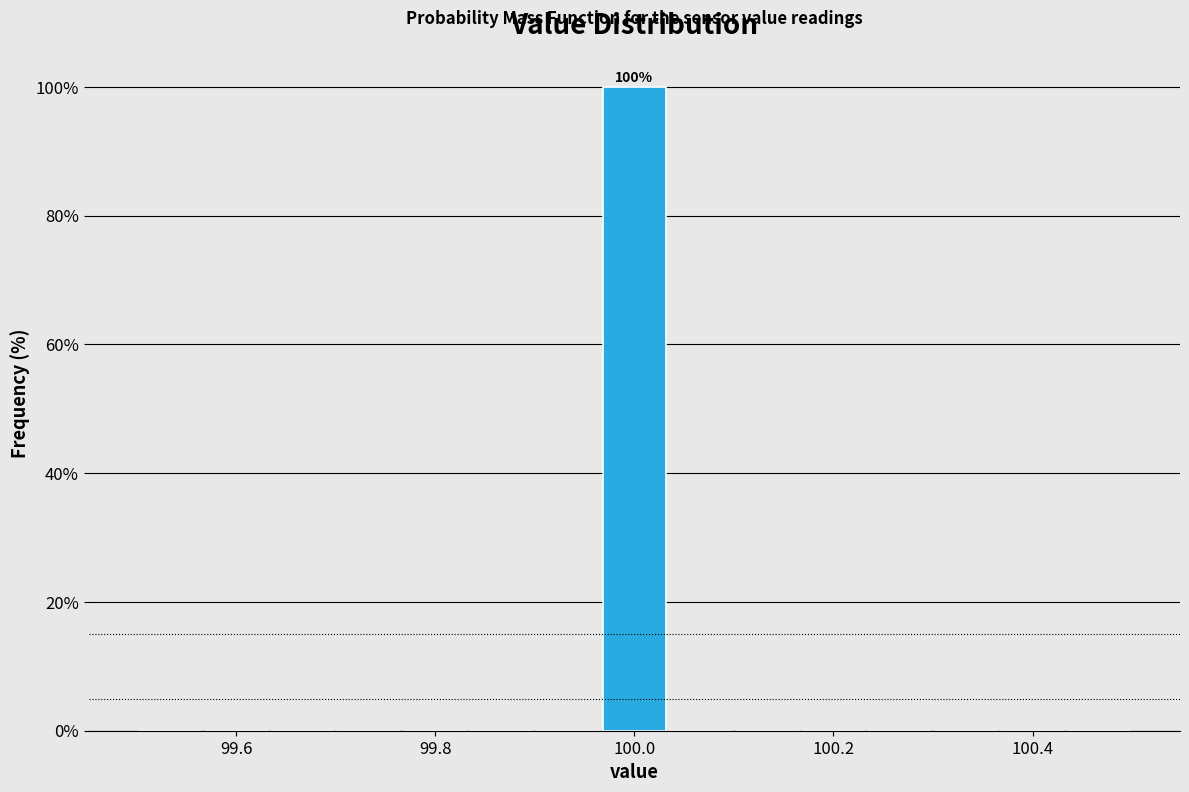

Read against the x-axis, roughly where is the centre of the tallest bar?

100.00